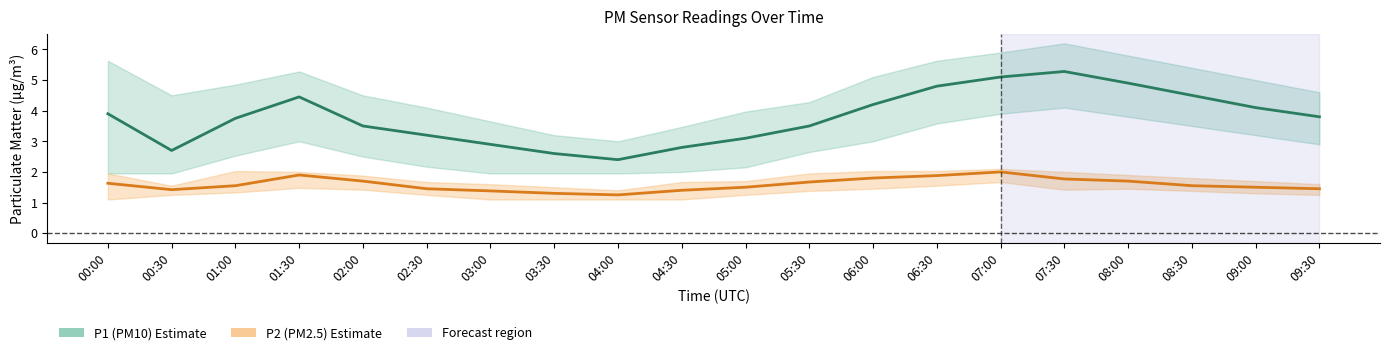

Rank the series by their average value, from lowest to highest.

P2 (PM2.5), P1 (PM10)